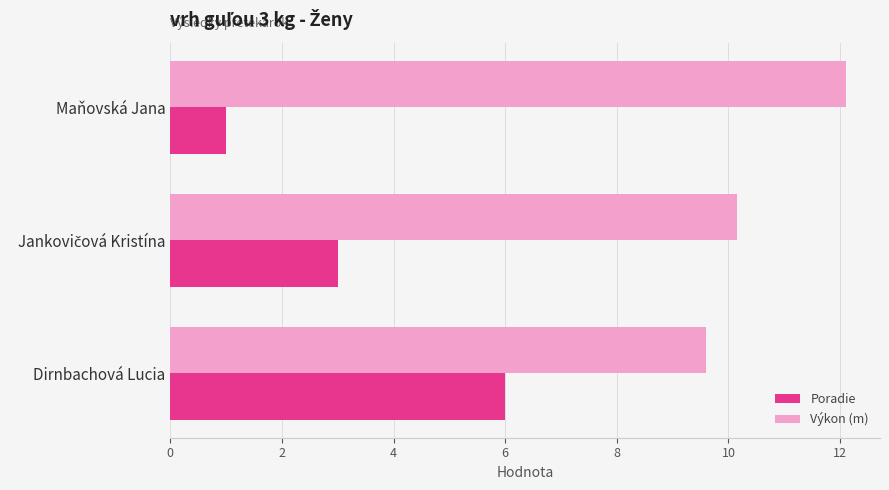

At which category is the sum across all series the highest?

Dirnbachová Lucia